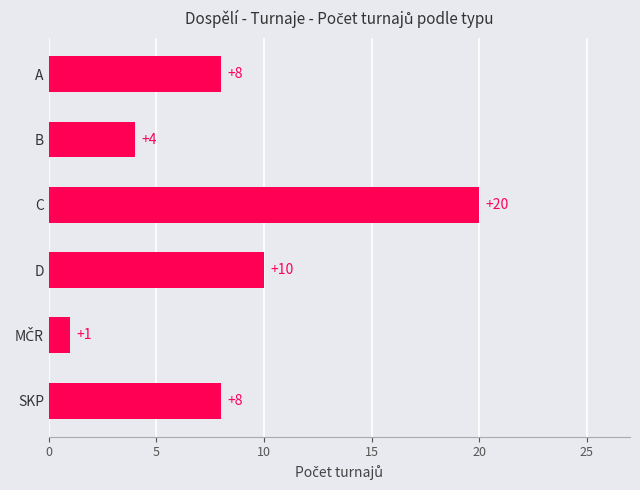

The chart shows a value of 1 at B. True or false?

False